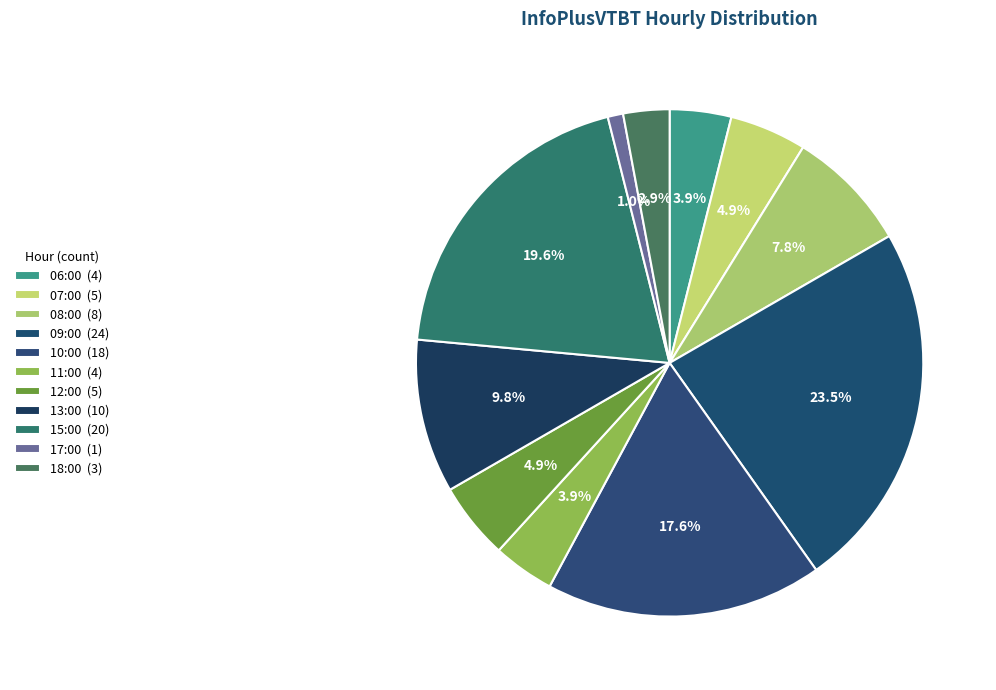

How many slices are in this pie chart?

11